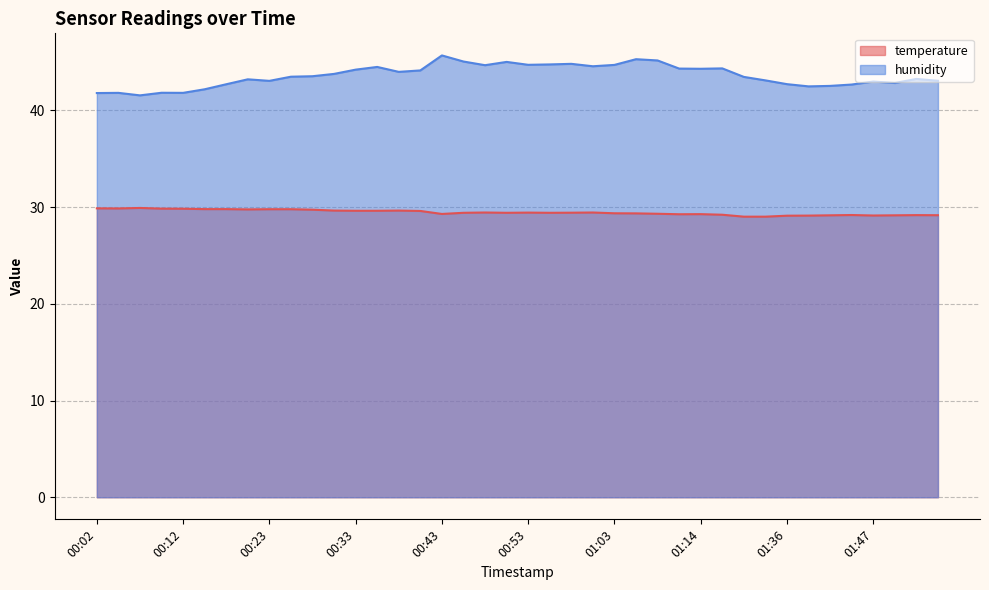

List the labels in order of humidity value, smallest first.

00:07, 00:02, 00:05, 00:12, 00:10, 00:15, 01:38, 01:41, 01:44, 00:18, 01:36, 01:49, 01:47, 00:23, 01:55, 01:30, 00:20, 01:52, 01:27, 00:25, 00:28, 00:30, 00:38, 00:40, 00:33, 01:14, 01:11, 01:16, 00:35, 01:01, 00:48, 01:03, 00:53, 00:56, 00:58, 00:51, 00:45, 01:09, 01:06, 00:43